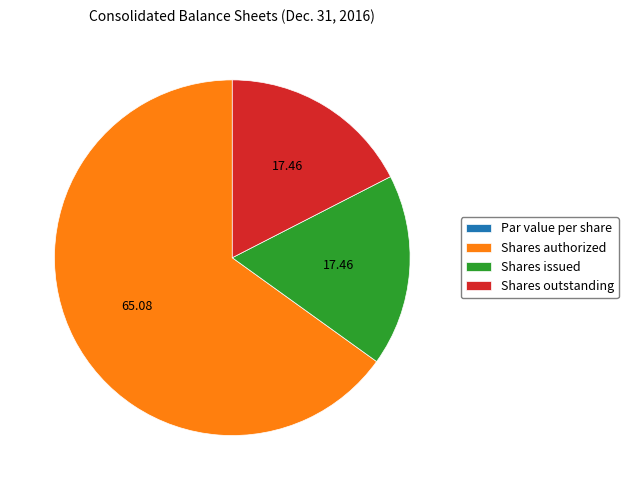

Approximately how many times larger is the value at Shares authorized compared to Shares outstanding?

3.7